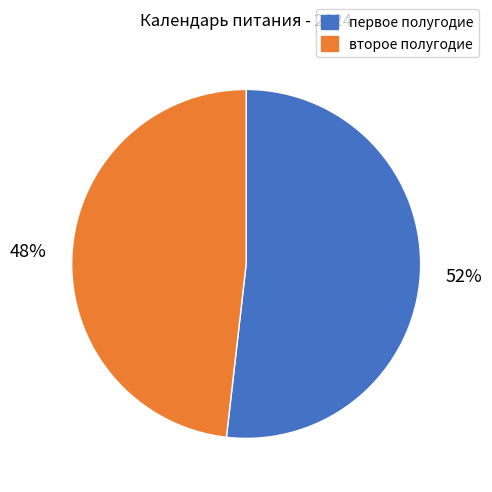

Is there any slice that represents more than half of the pie?

Yes